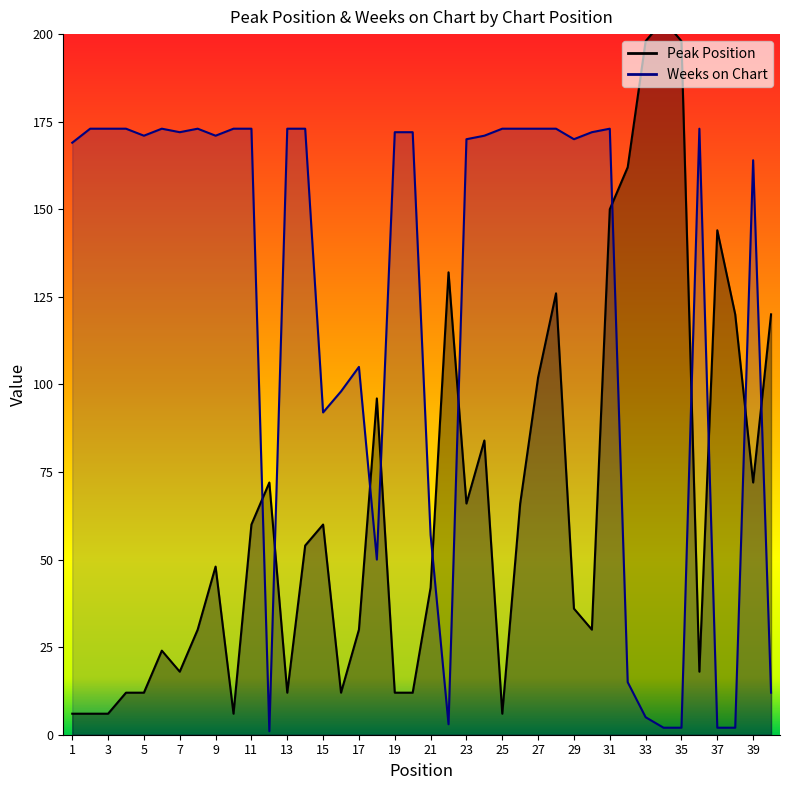

Is it true that Weeks on Chart equals 309 at 19?

False